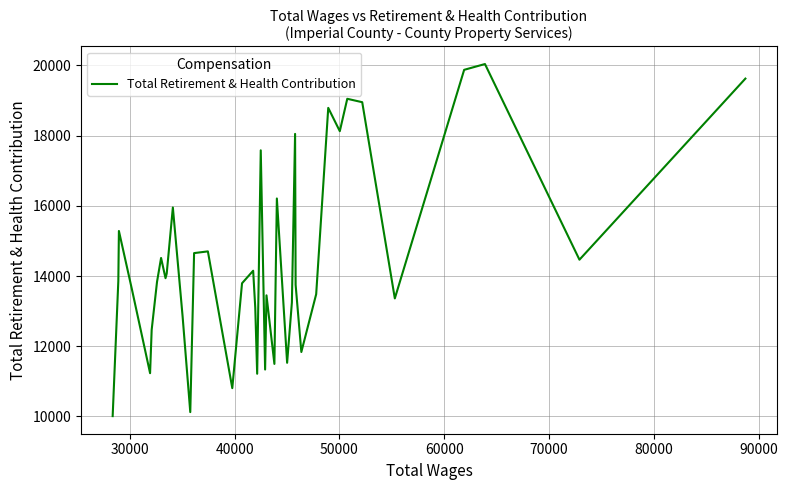

What is the smallest value displayed?

10009